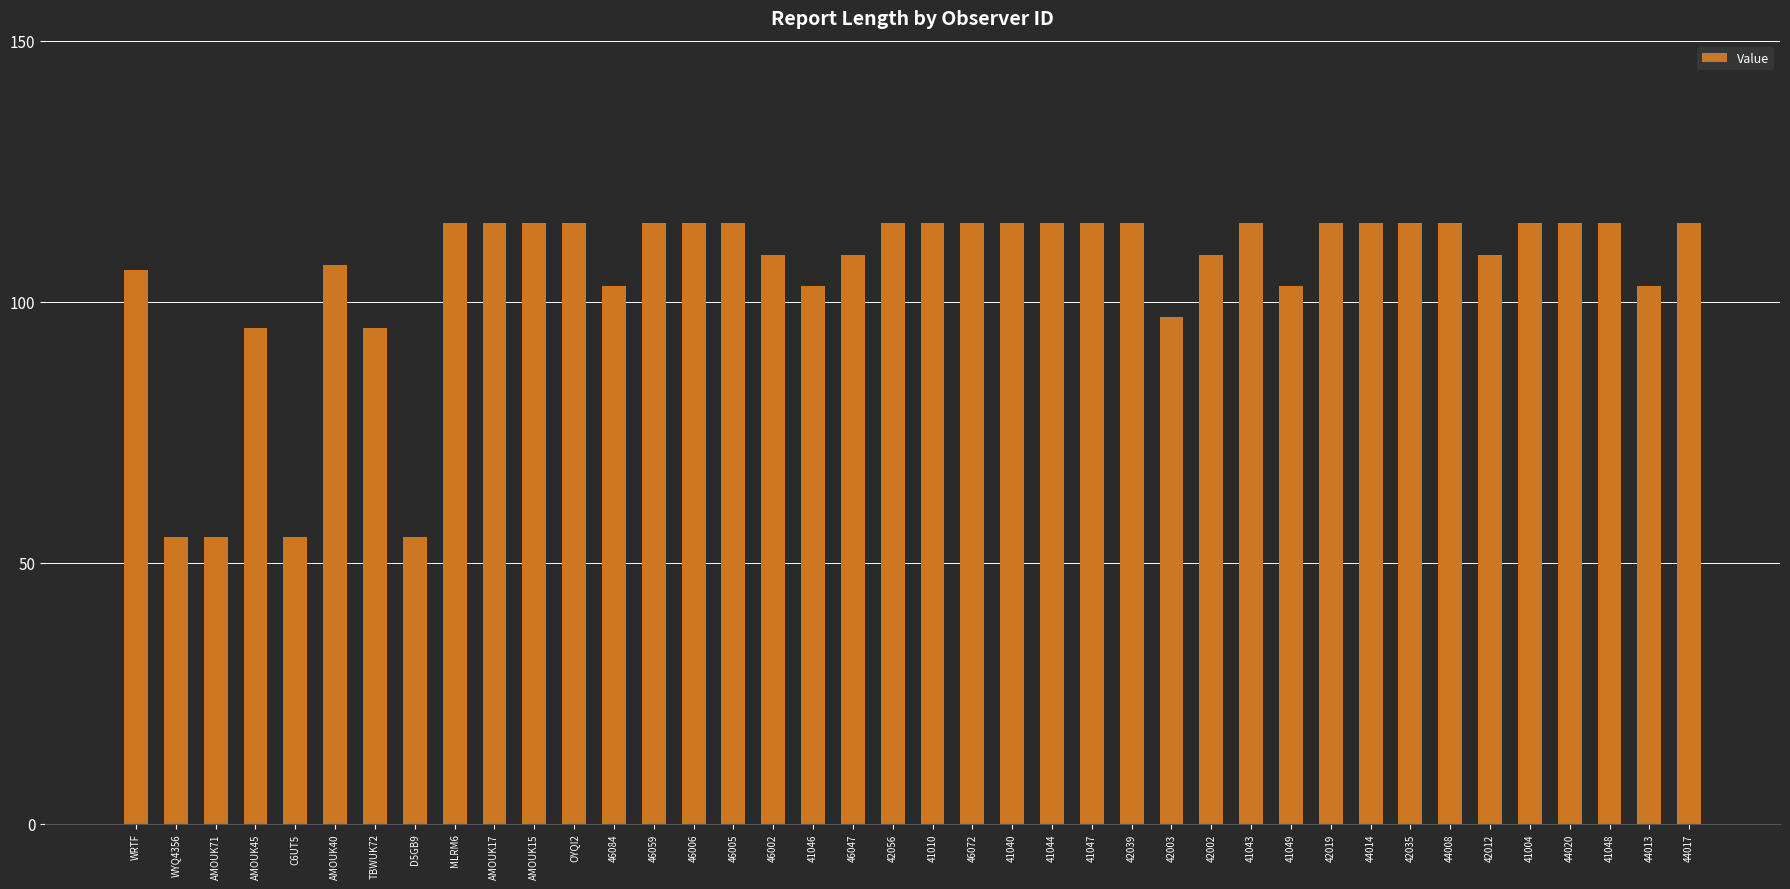

True or false: the data shows 115 at AMOUK17.

True